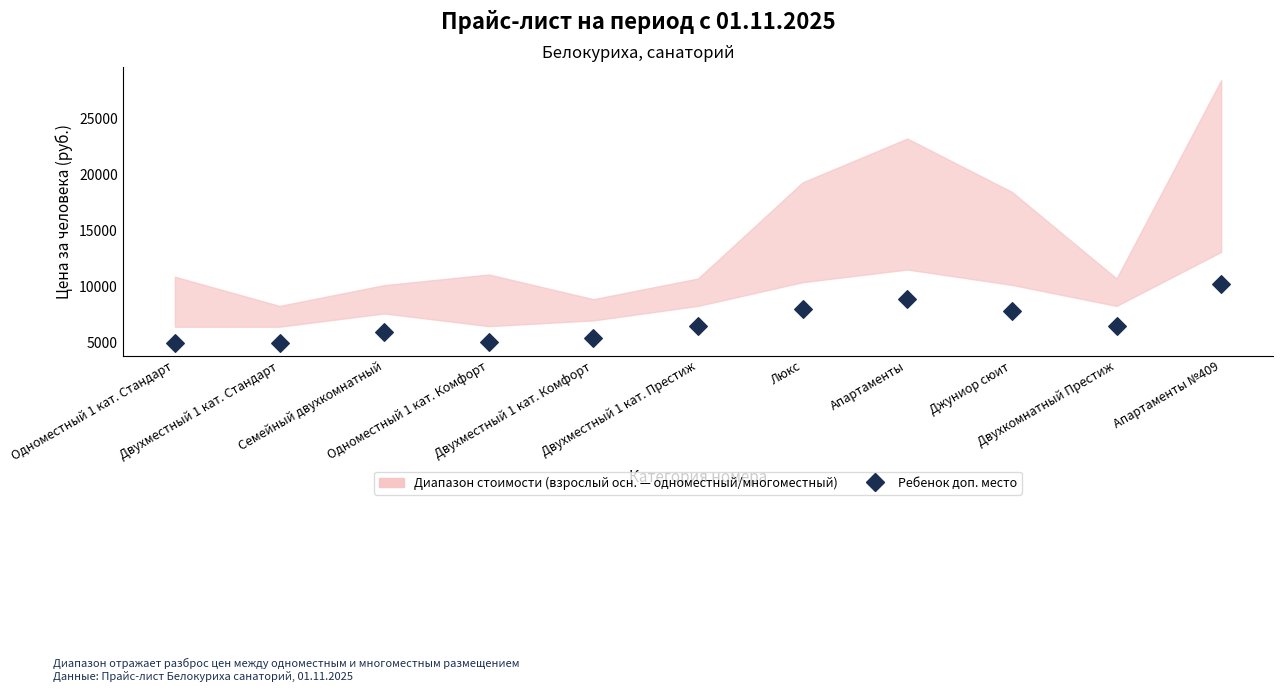

What is the average Y value?

6789